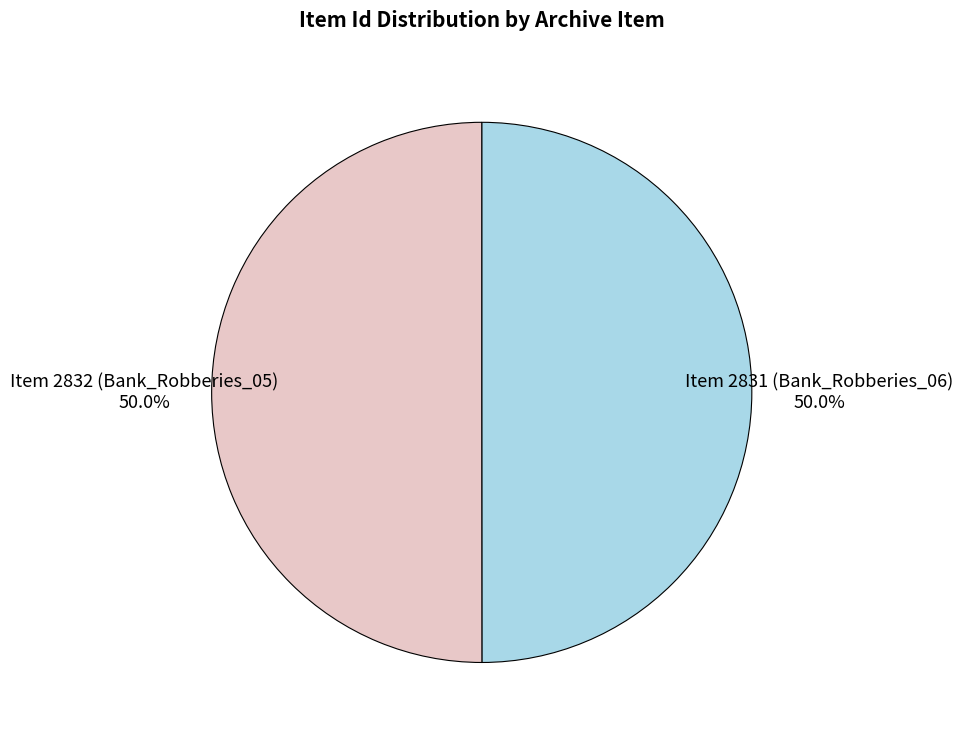

How much of the chart is everything except Item 2832 (Bank_Robberies_05)?

50.0%